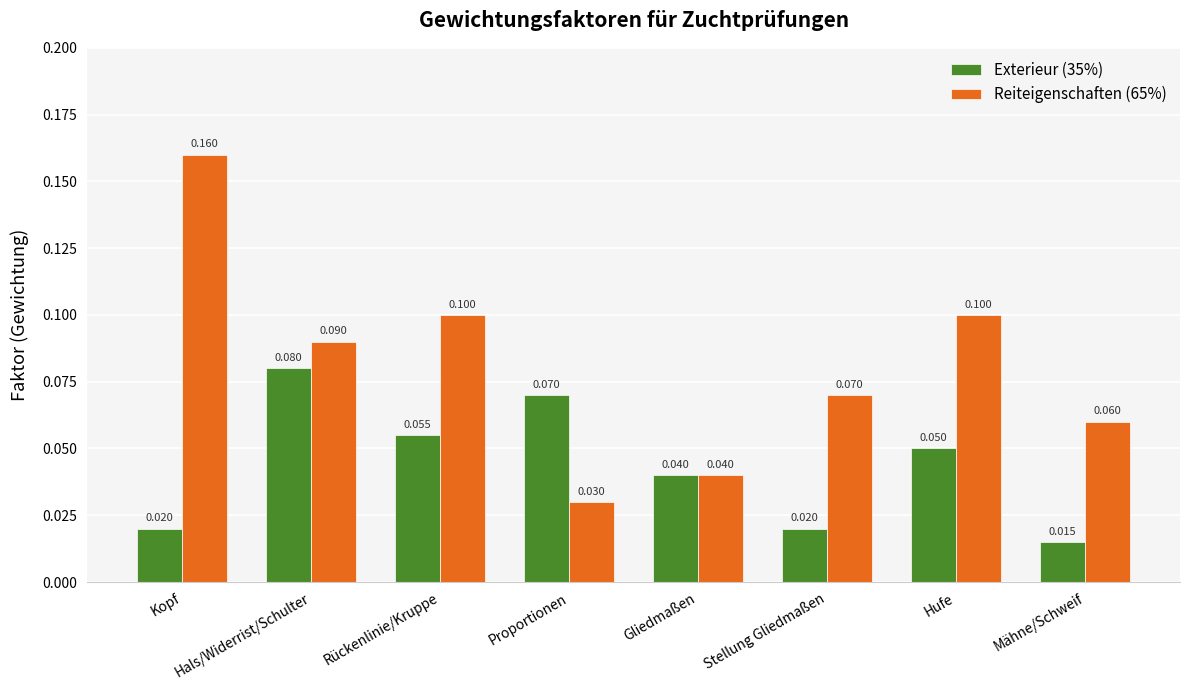

At which label is Exterieur (35%) closest to 0?

Mähne/Schweif